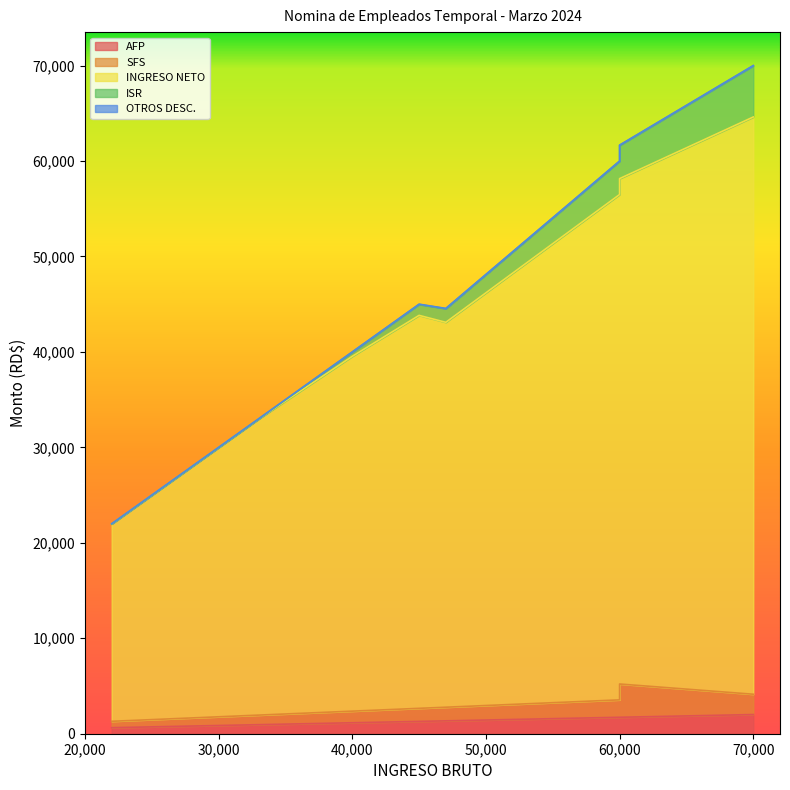

What is the sum of the INGRESO NETO values at 45000 and 40000?

78335.5